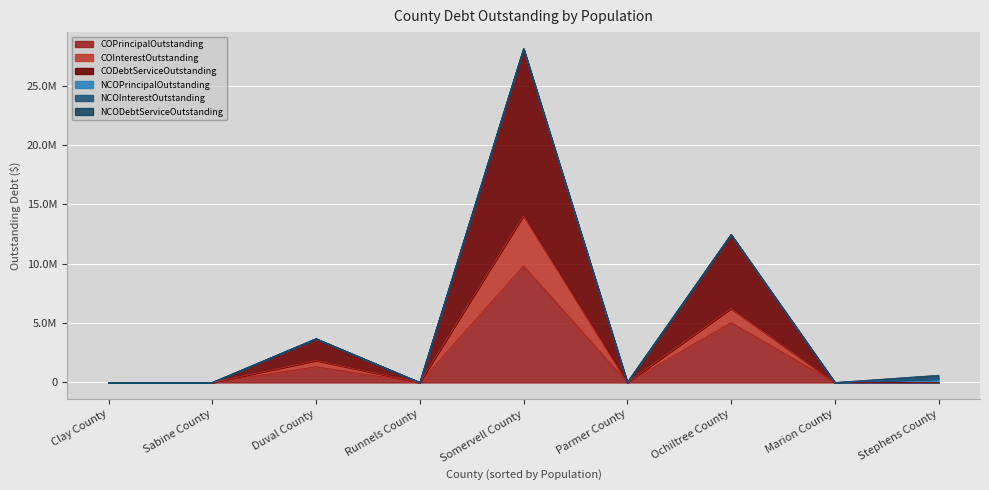

The COInterestOutstanding series shows -10777297.5 at Runnels County. True or false?

False